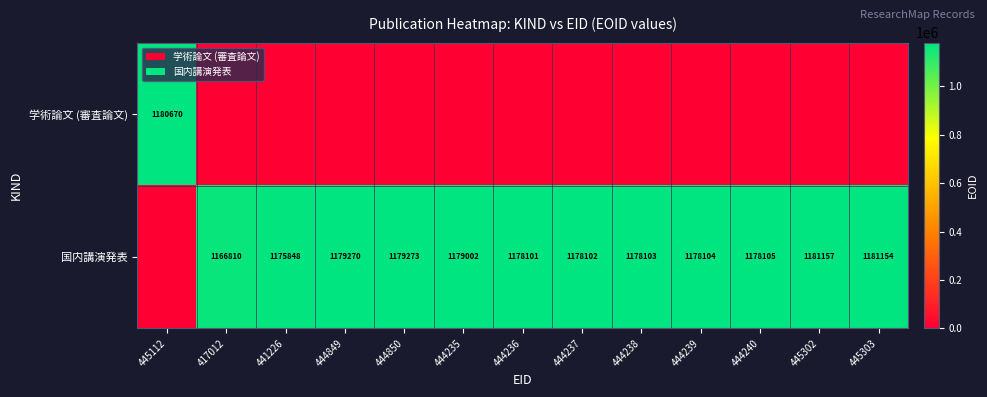

What is the difference between the 国内講演発表 values at 417012 and 444239?

11294